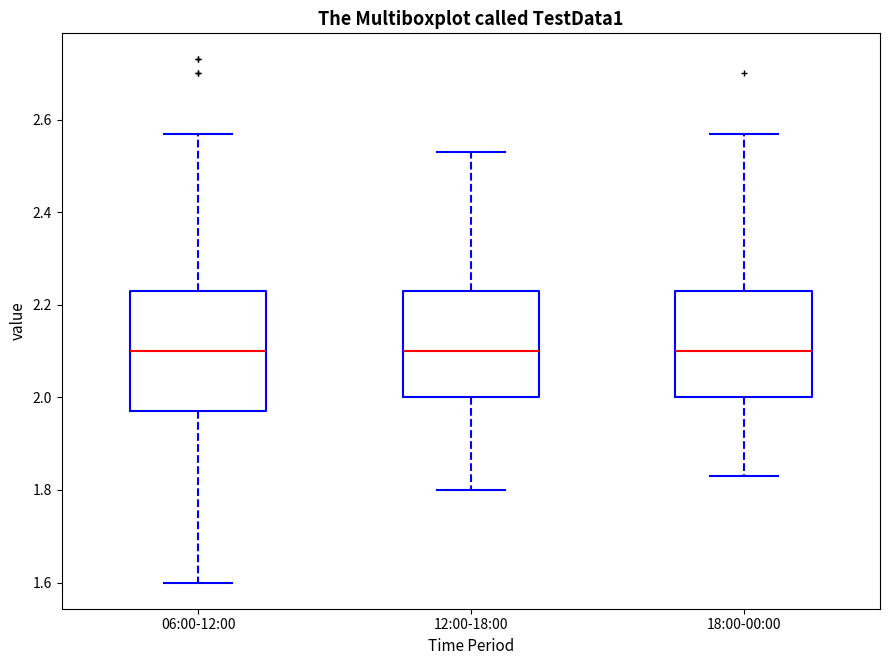

Comparing the boxes themselves (not the whiskers), which one is the tallest?

06:00-12:00